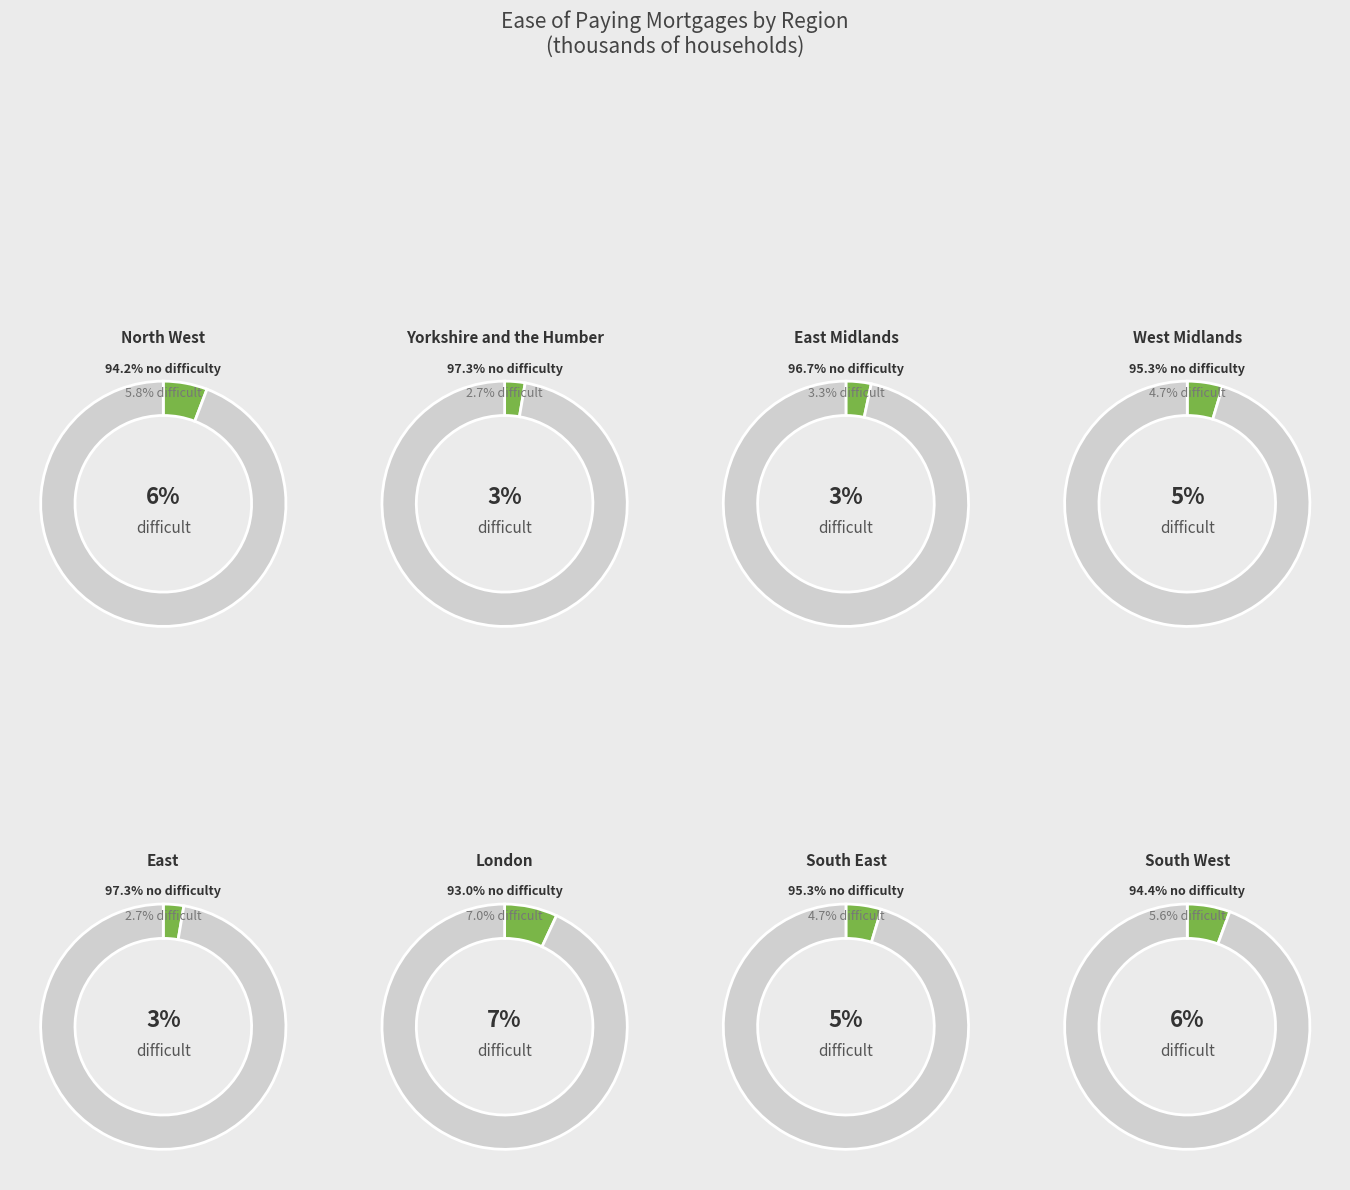

Does any single category account for the majority?

No